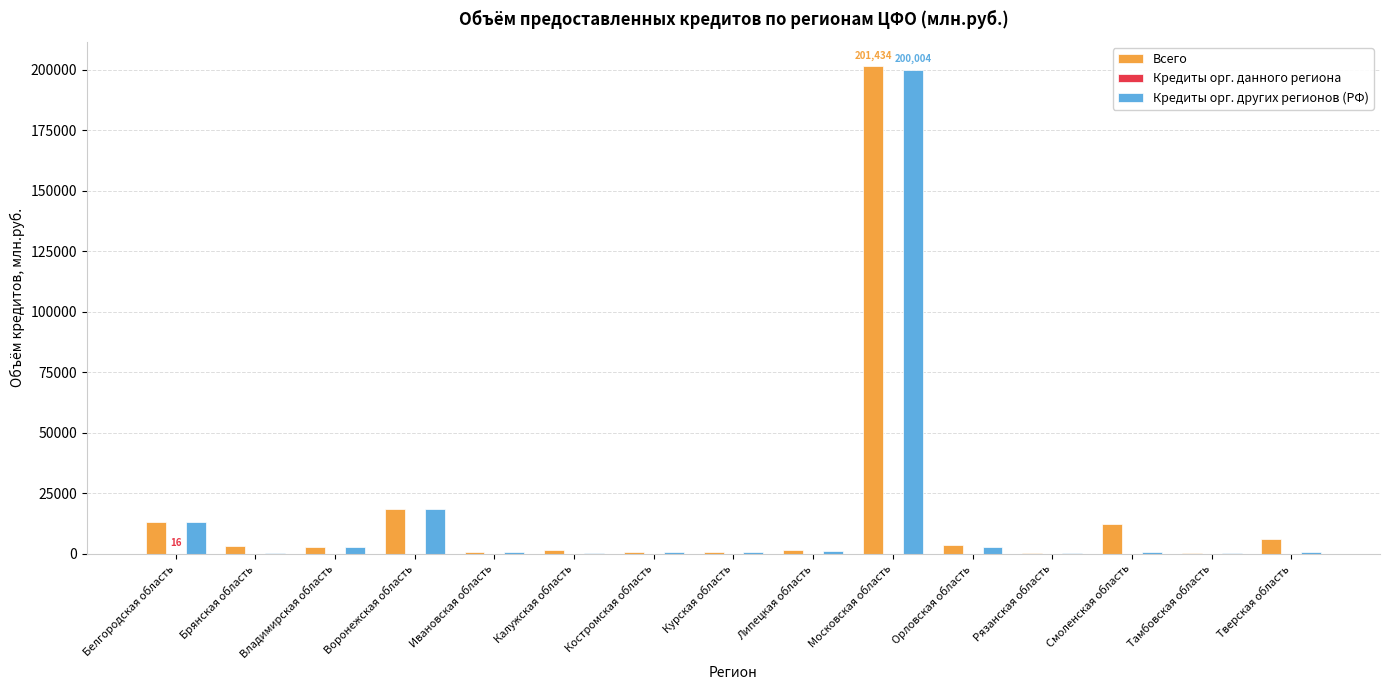

What is the greatest value displayed?

201434